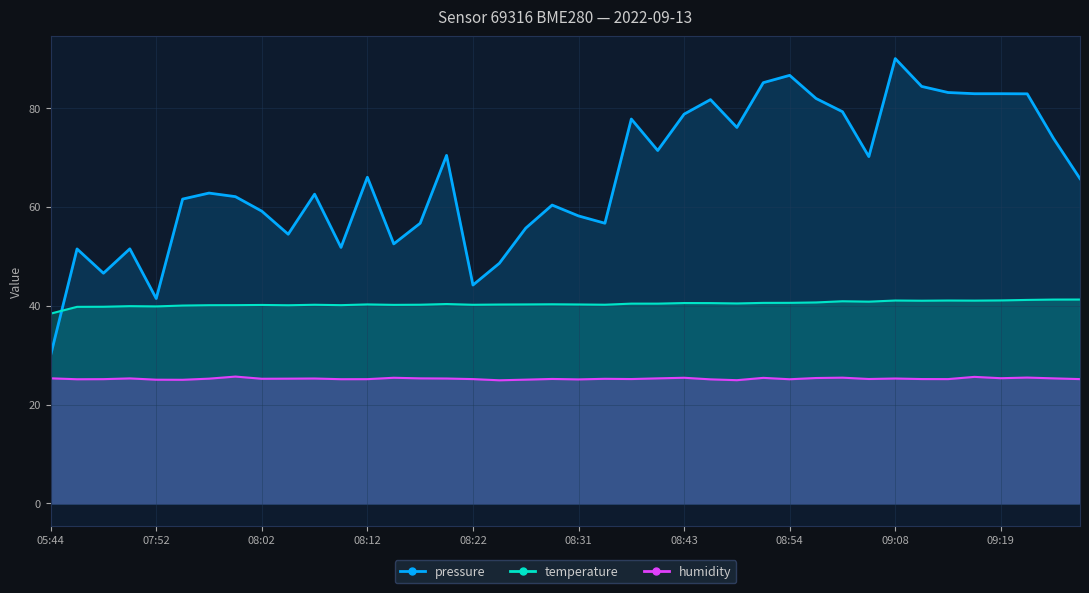

What is the label of the 5th point from the right?

09:16